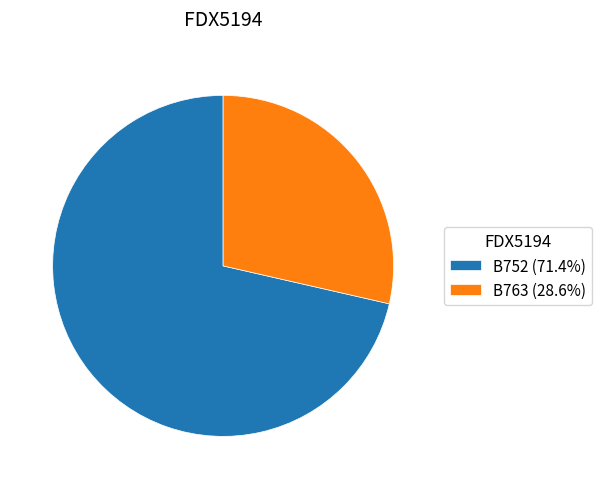

True or false: B752 accounts for 80% of the total.

False